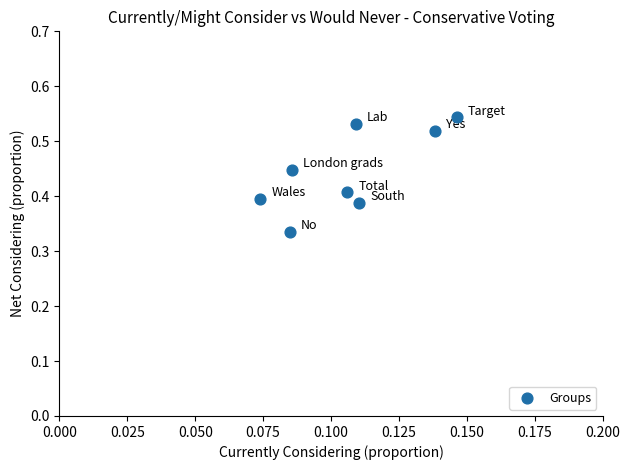

How many data points are displayed?

8